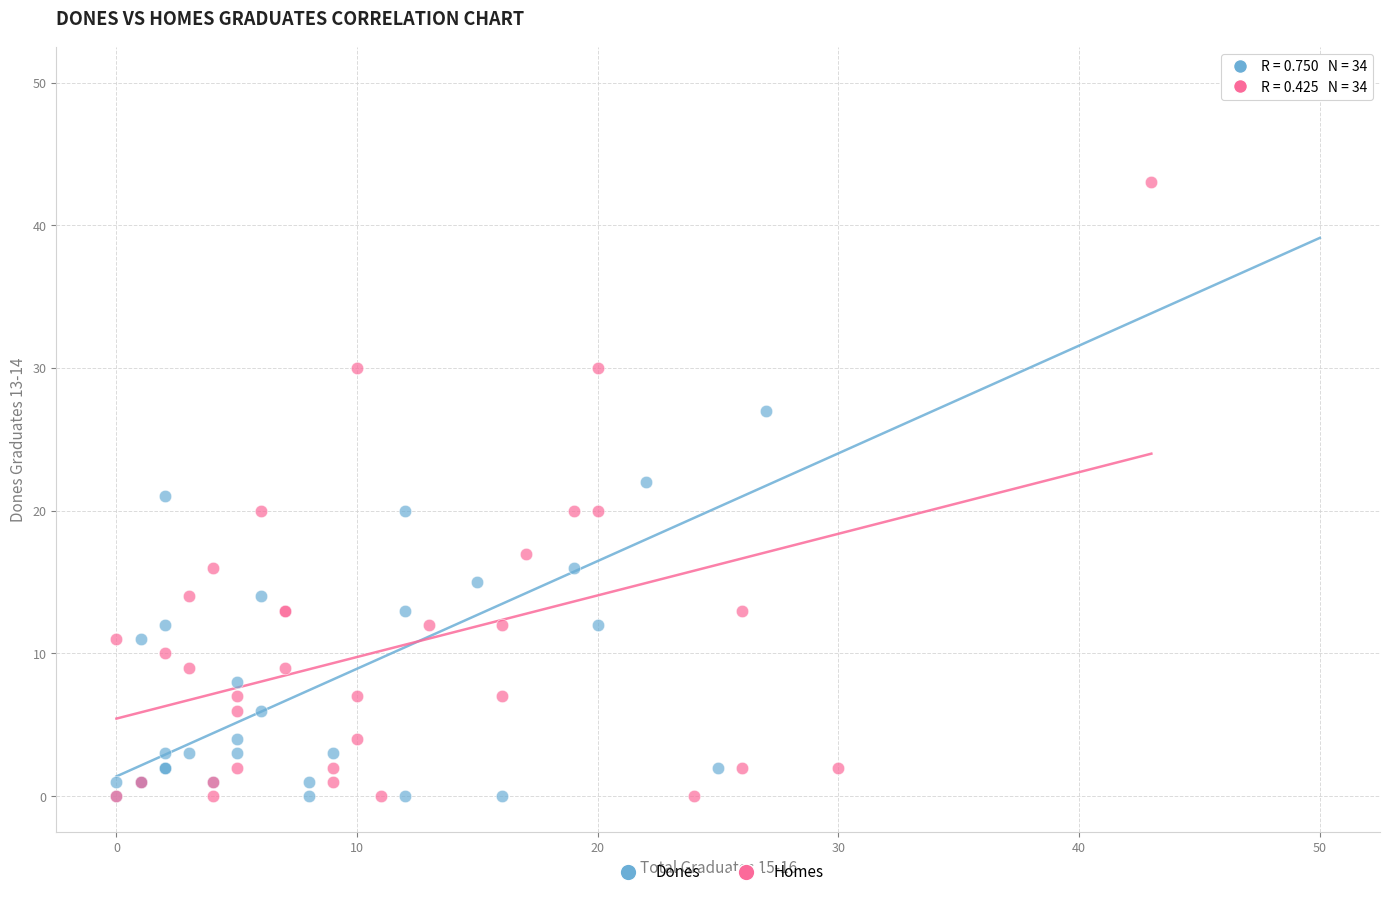

Which series has the widest spread of Y values?

Dones